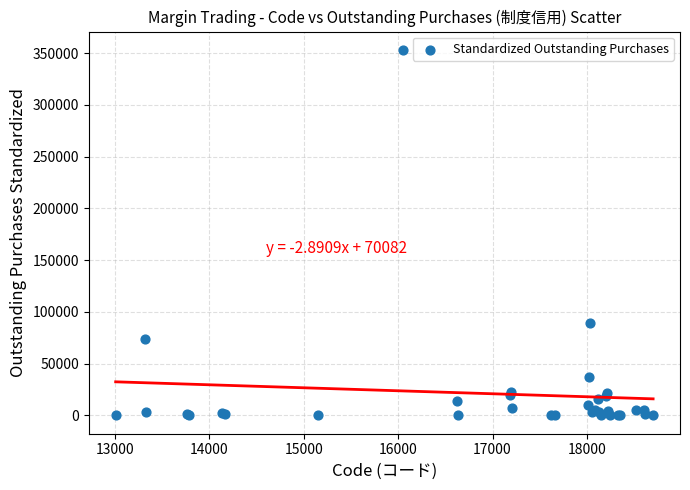

What Y value in the scatter plot is closest to 176550?

89200